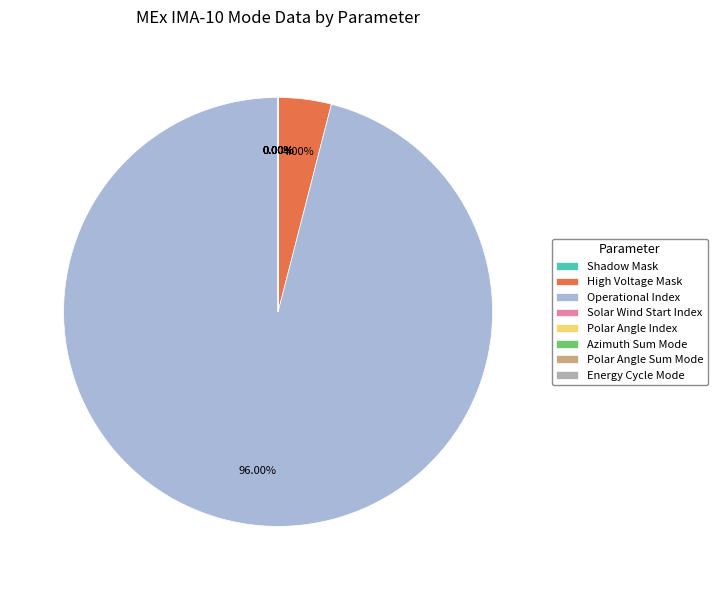

How many segments does this pie chart have?

8